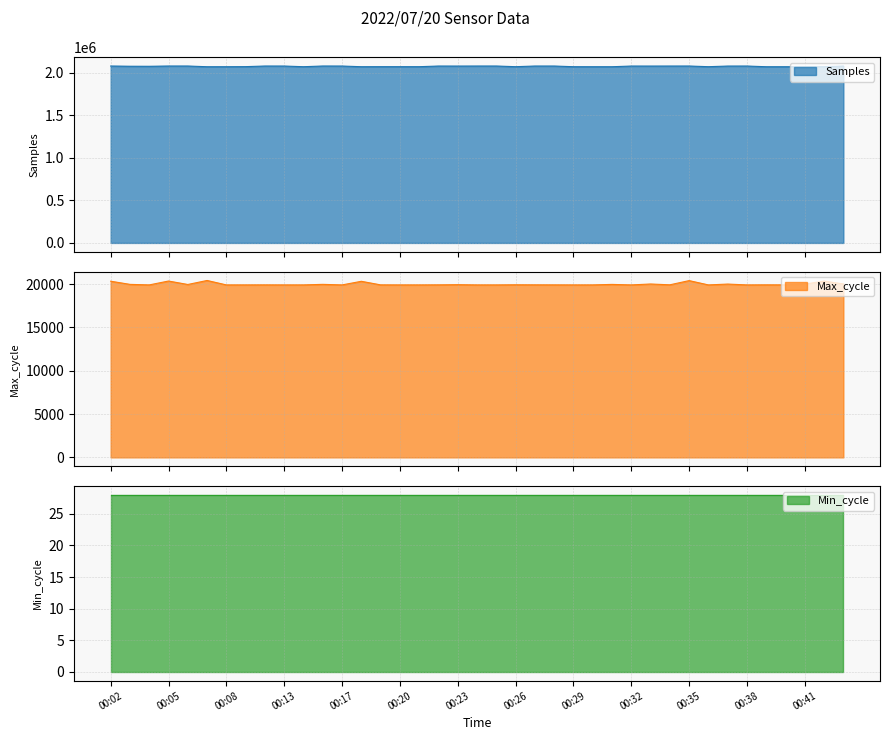

Is it true that Max_cycle equals 9554 at 00:36?

False